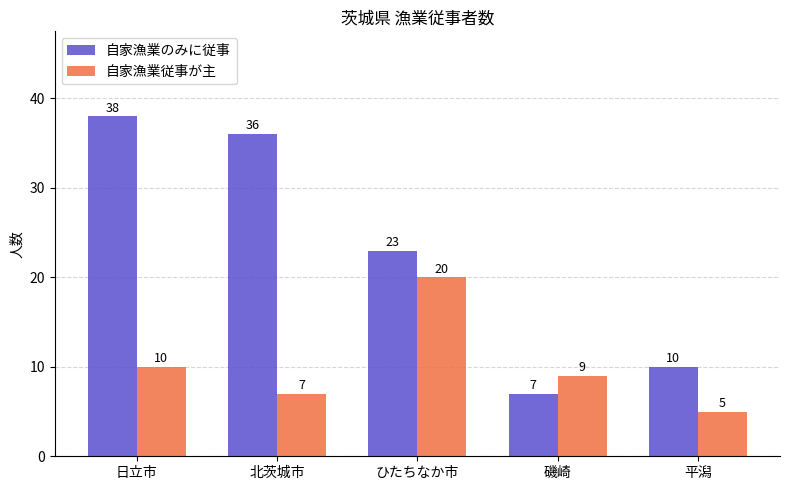

Reading right to left, what are all the values shown in this chart?

自家漁業のみに従事: 平潟=10	磯崎=7	ひたちなか市=23	北茨城市=36	日立市=38
自家漁業従事が主: 平潟=5	磯崎=9	ひたちなか市=20	北茨城市=7	日立市=10